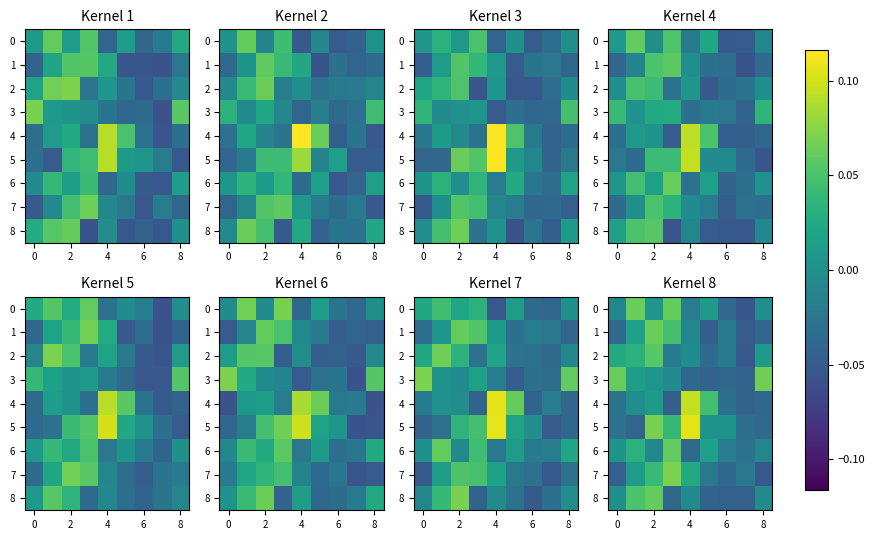

What is the greatest value displayed?

0.1